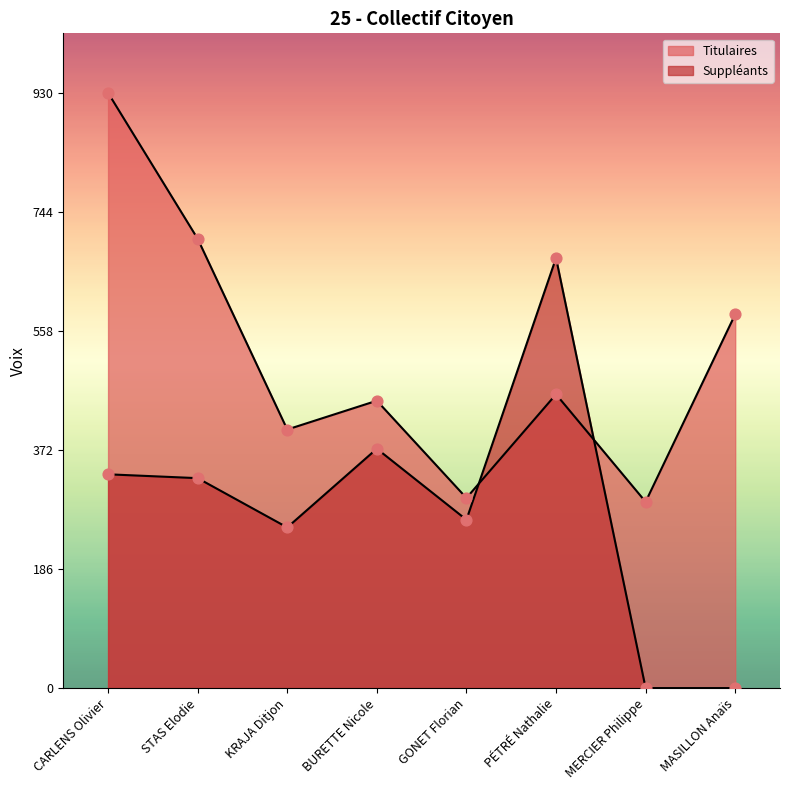

Which series reaches the maximum Y coordinate?

Titulaires